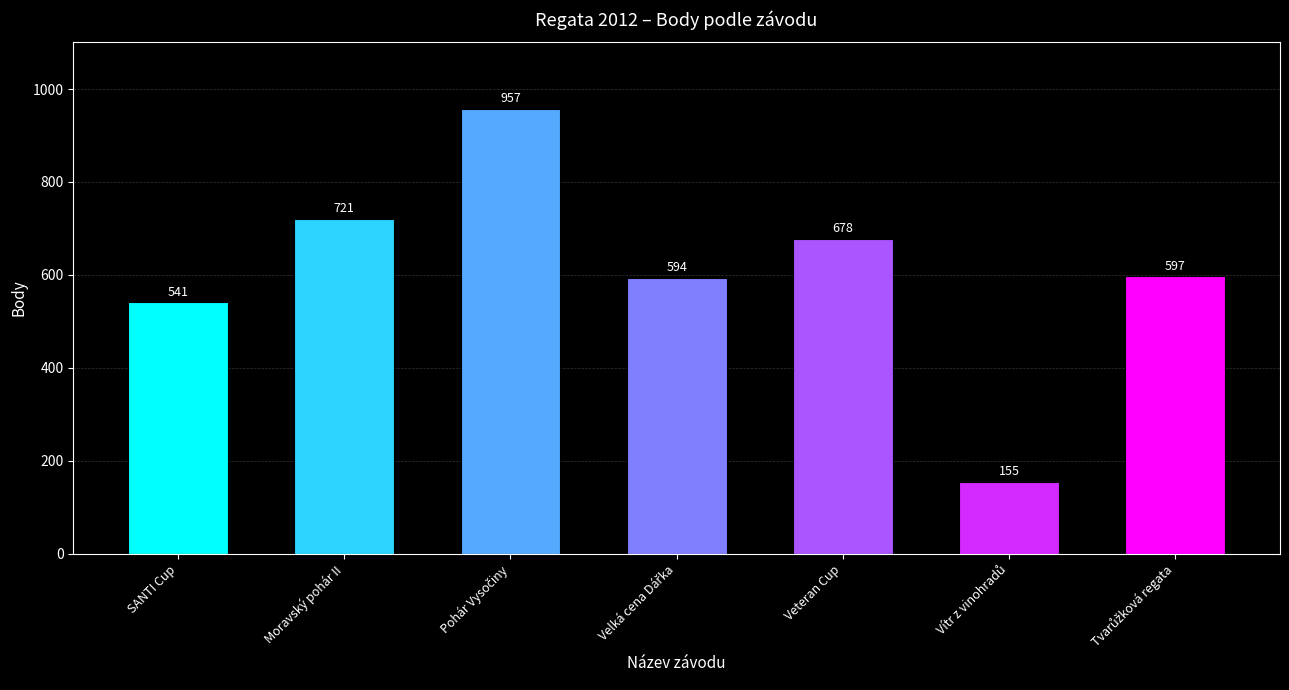

What is the minimum value shown in the chart?

155